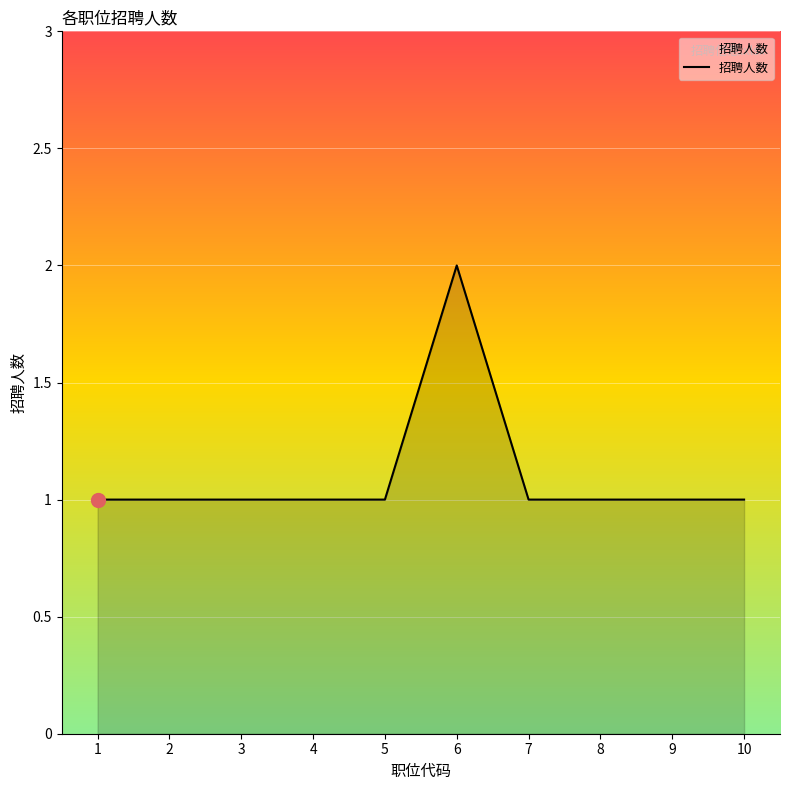

True or false: the data shows 1 at 8.

True